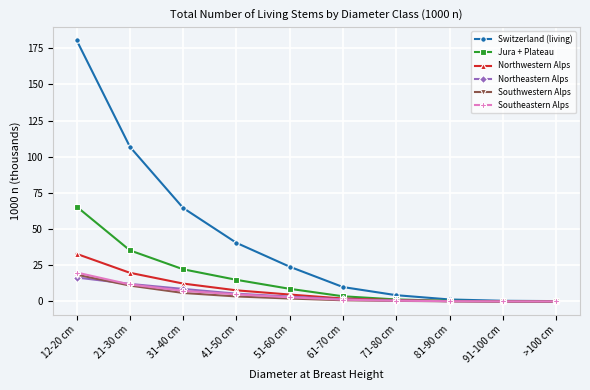

True or false: Northwestern Alps has a value of 32.9 at 12-20 cm.

True